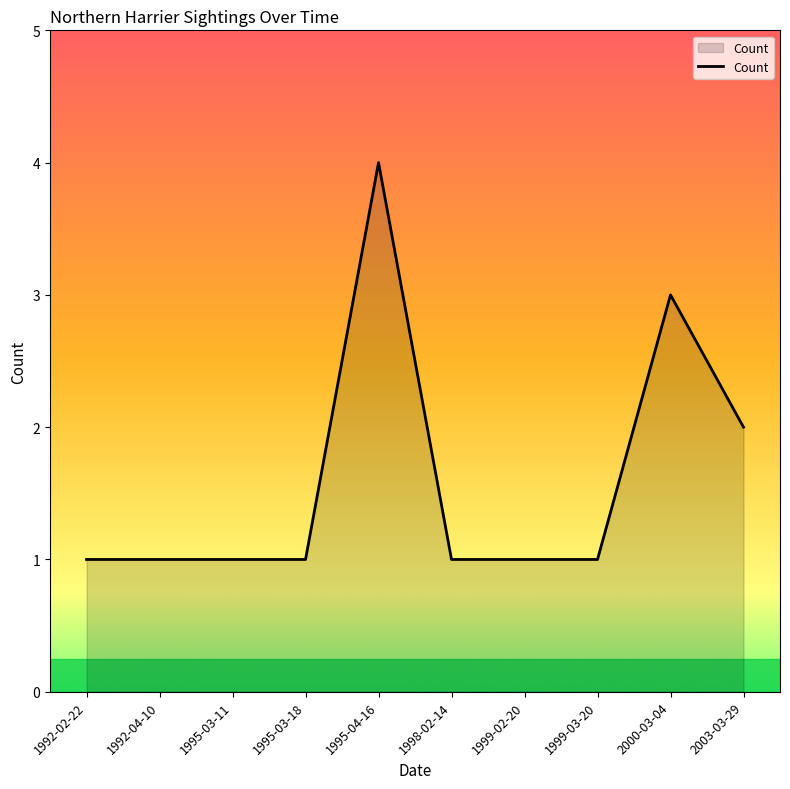

What is the difference between the second highest and second lowest values?

2